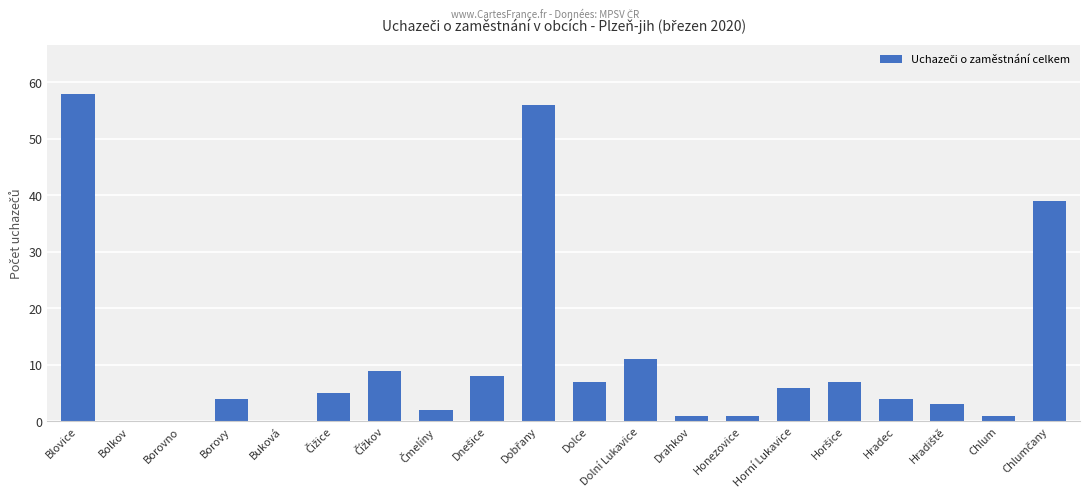

What is the sum of all values?

222